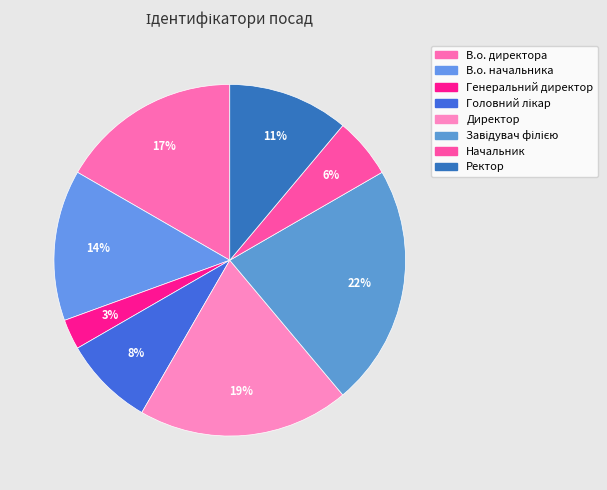

To the nearest percent, what percentage of the pie is В.о. начальника?

14%